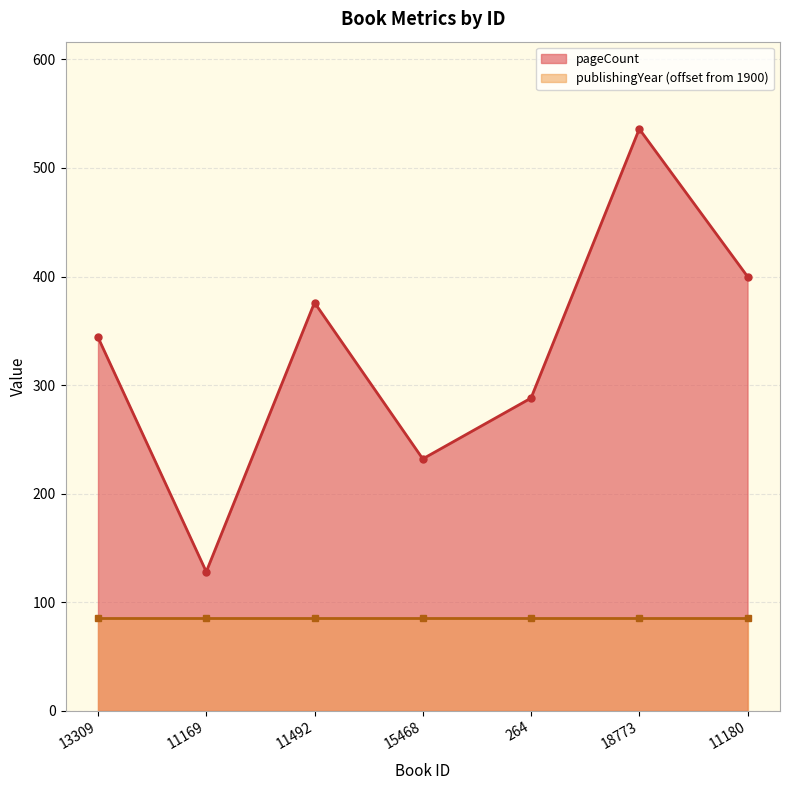

True or false: the data shows 128 at 11169.

True